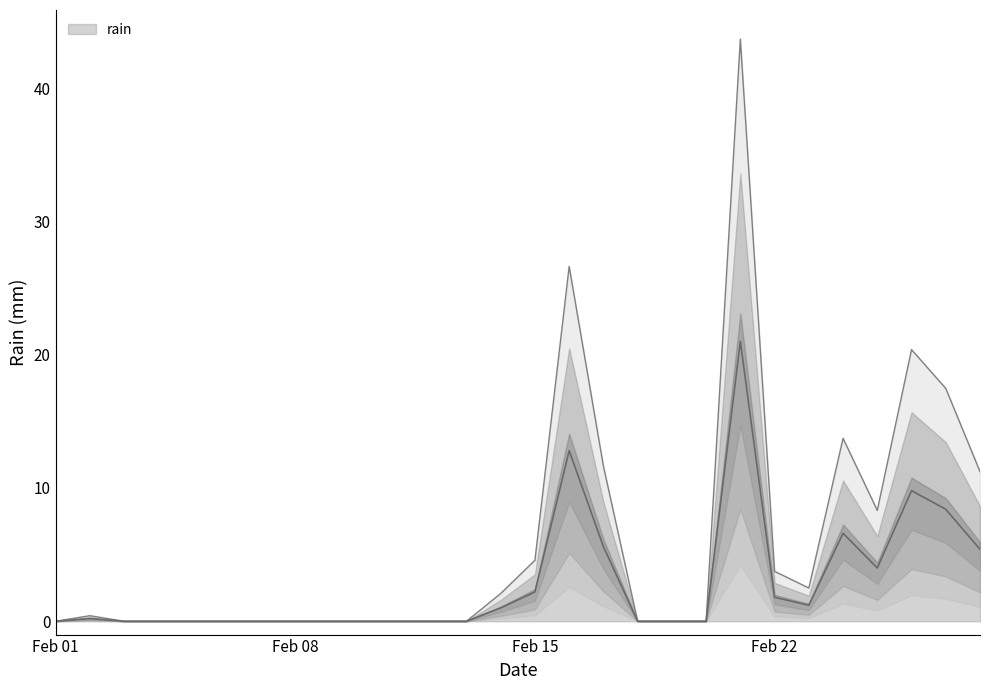

What is the sum of the values at 2022-02-28 and 2022-02-06?

11.2